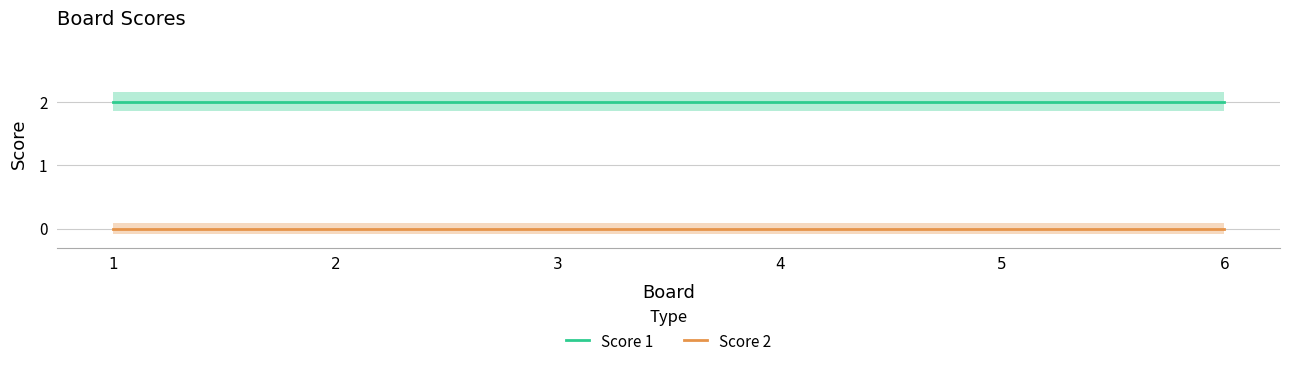

How many distinct data groups are displayed?

2